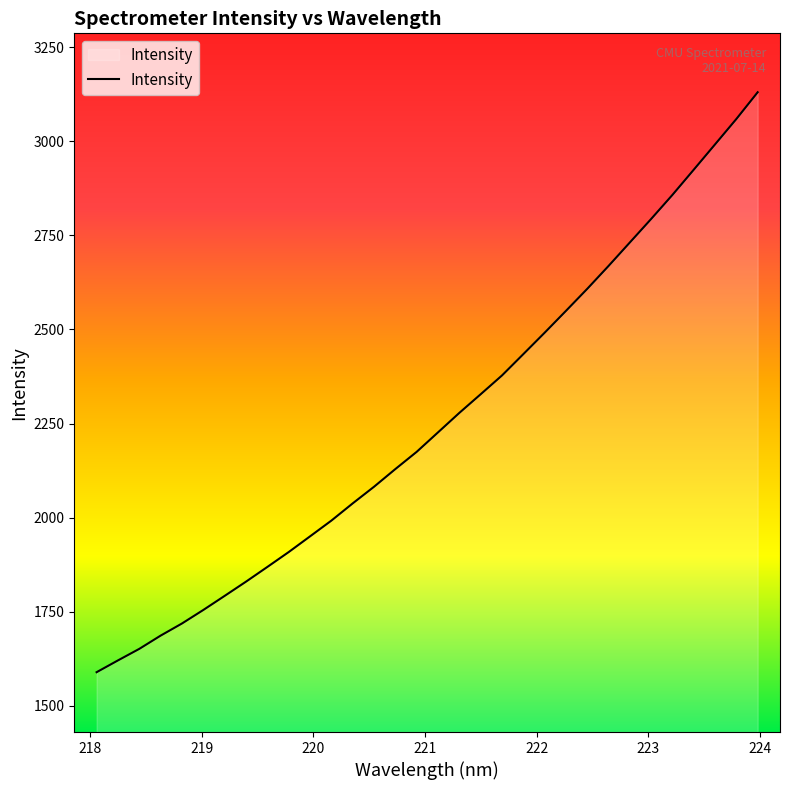

What is the greatest value displayed?

3129.9